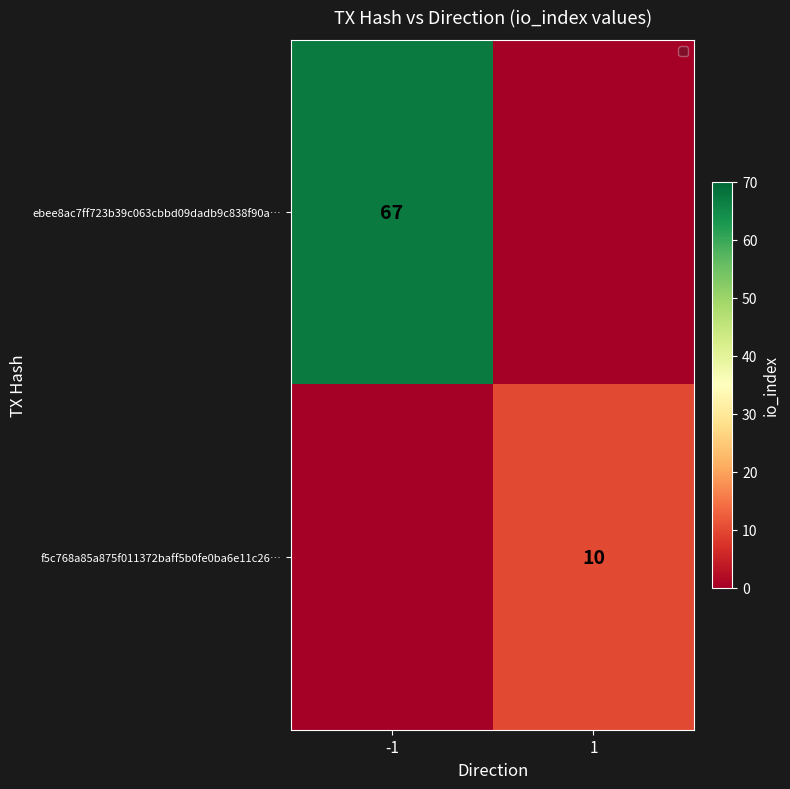

Count the number of categories in the chart.

2